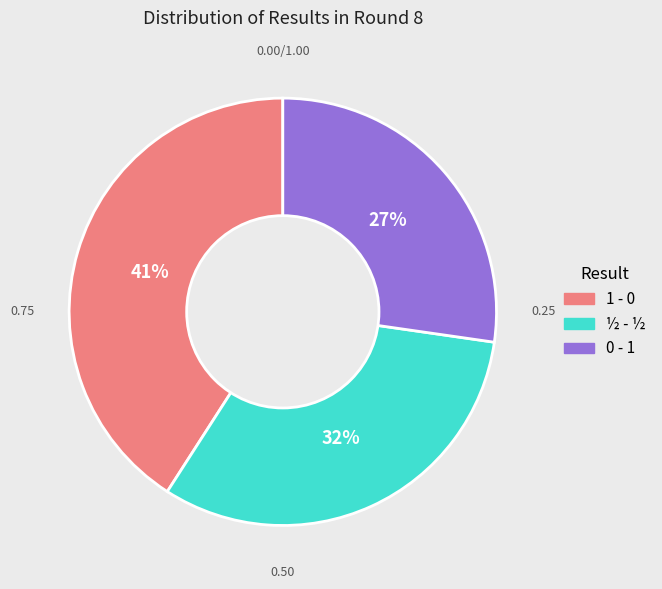

Does ½ - ½ account for over 50% of the chart?

No